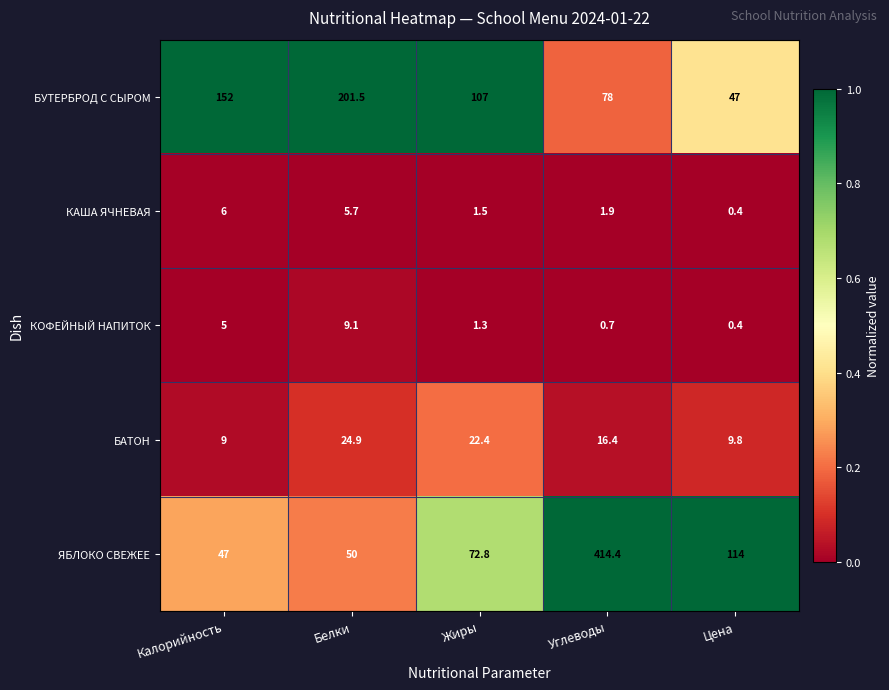

Reading left to right, transcribe all the data shown in this chart.

БУТЕРБРОД С СЫРОМ: Калорийность=152.0	Белки=201.5	Жиры=107.0	Углеводы=78.0	Цена=47.0
КАША ЯЧНЕВАЯ: Калорийность=6.0	Белки=5.7	Жиры=1.5	Углеводы=1.9	Цена=0.4
КОФЕЙНЫЙ НАПИТОК: Калорийность=5.0	Белки=9.1	Жиры=1.3	Углеводы=0.7	Цена=0.4
БАТОН: Калорийность=9.0	Белки=24.9	Жиры=22.4	Углеводы=16.4	Цена=9.8
ЯБЛОКО СВЕЖЕЕ: Калорийность=47.0	Белки=50.0	Жиры=72.8	Углеводы=414.4	Цена=114.0